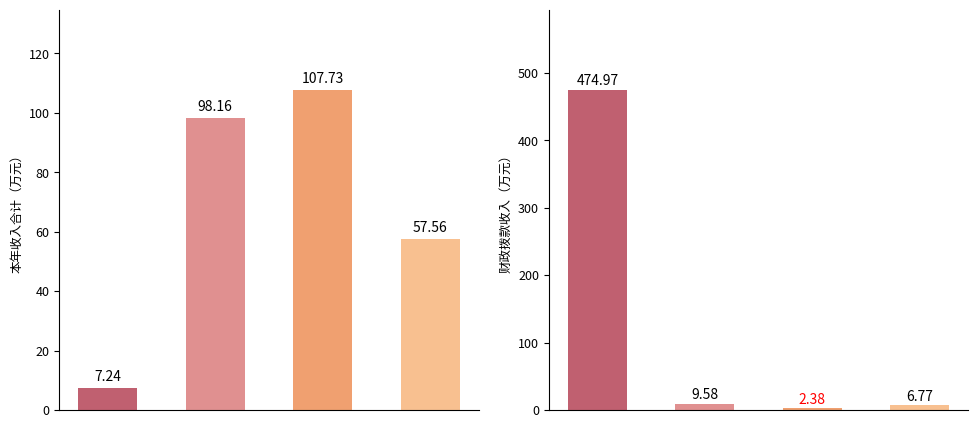

What is the spread (max minus min) of values at 1?

88.6